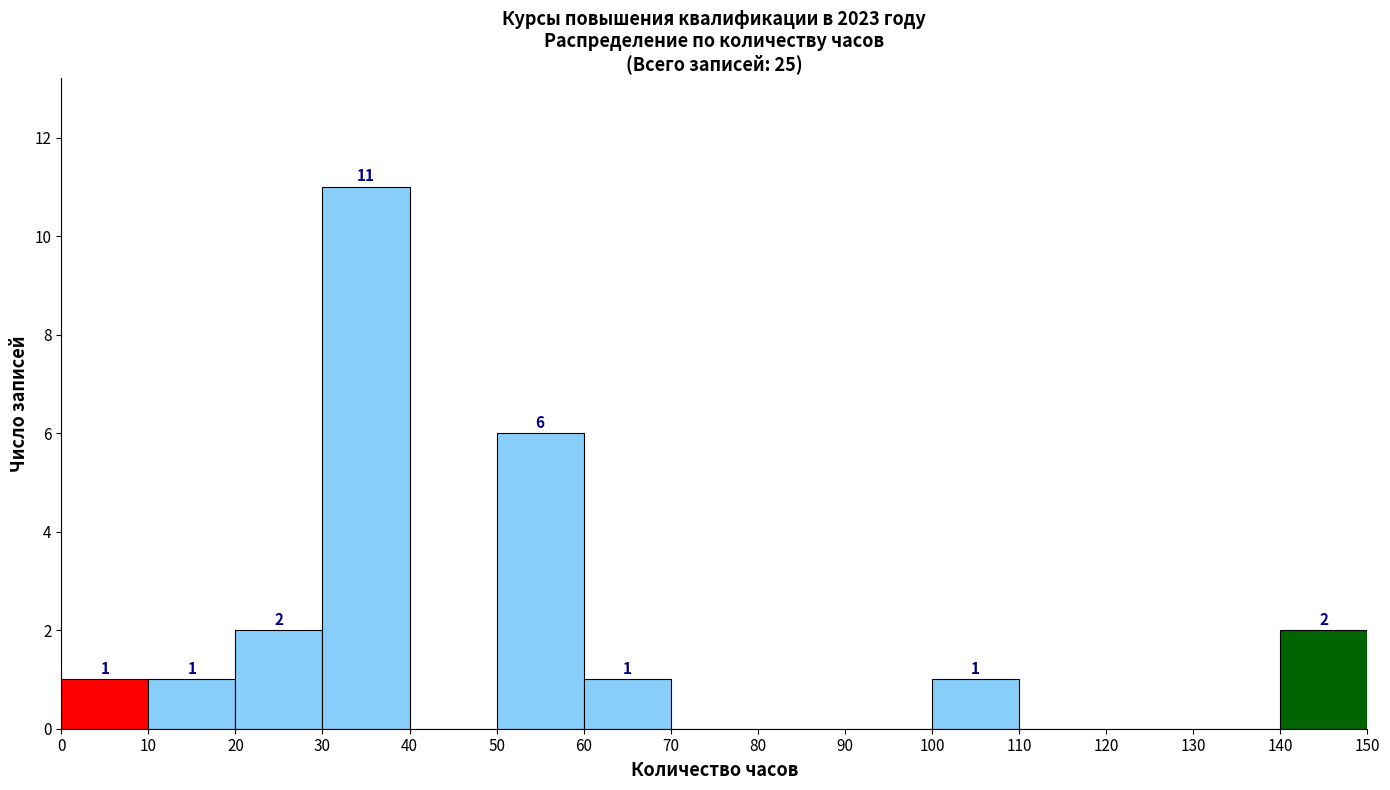

Which range on the x-axis has the tallest bar?

30 to 40